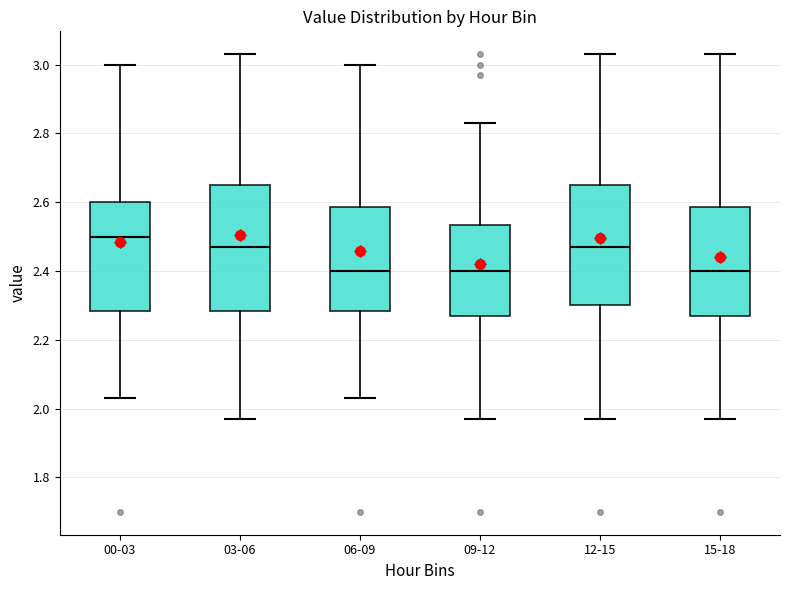

Reading left to right, read every box against the y-axis: the position of its median line, the range the box covers, and the ends of its whiskers. The values are not printed on the chart, so give them approximately, as read against the axis.

00-03: median 2.50, box 2.28 to 2.60, whiskers 2.04 to 3.00
03-06: median 2.48, box 2.28 to 2.66, whiskers 1.98 to 3.04
06-09: median 2.40, box 2.28 to 2.58, whiskers 2.04 to 3.00
09-12: median 2.40, box 2.28 to 2.54, whiskers 1.98 to 2.84
12-15: median 2.48, box 2.30 to 2.66, whiskers 1.98 to 3.04
15-18: median 2.40, box 2.28 to 2.58, whiskers 1.98 to 3.04